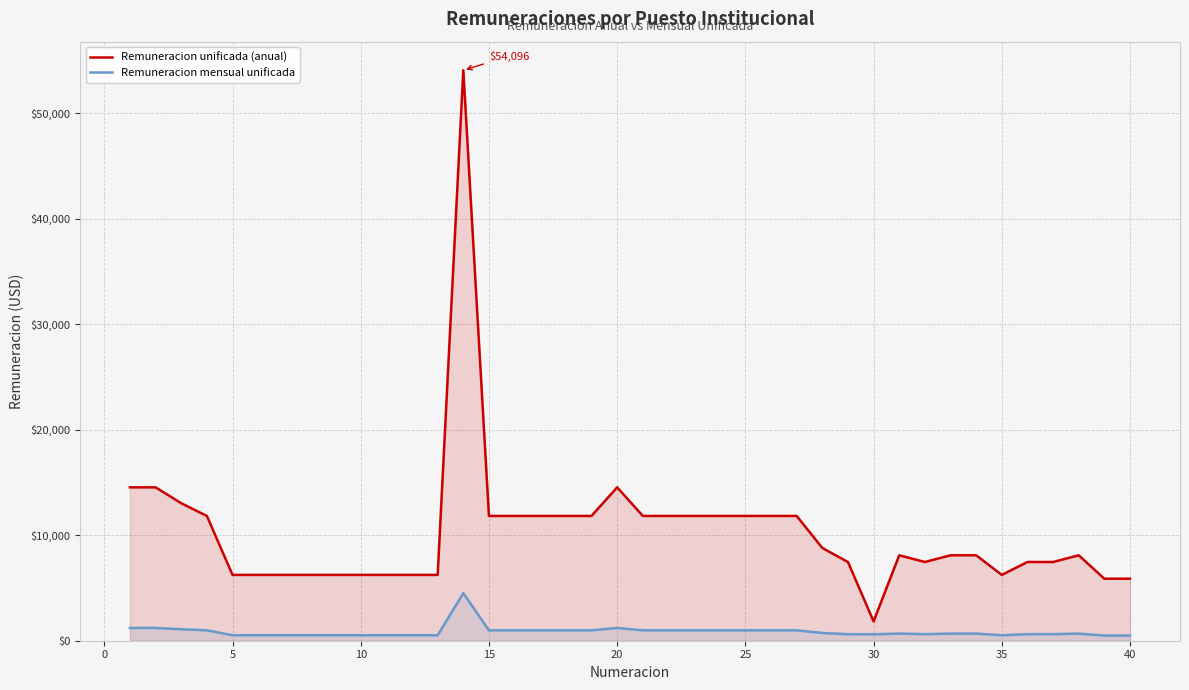

Count the number of categories in the chart.

40